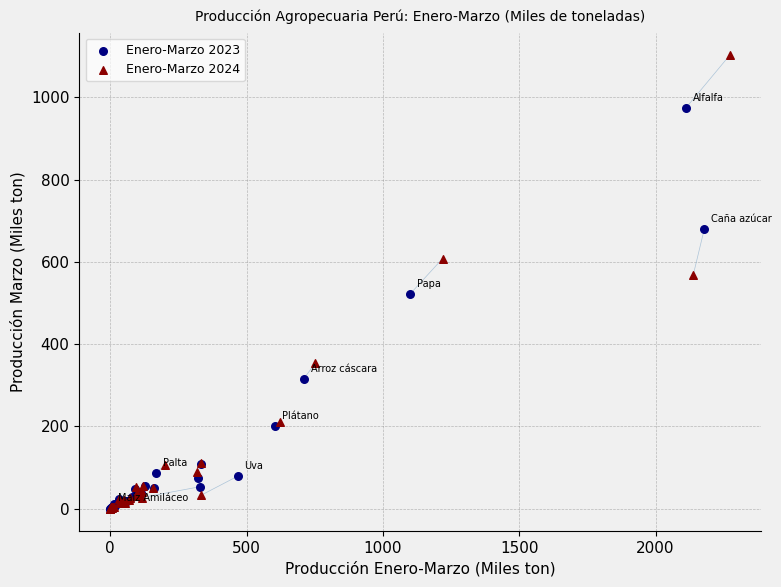

Which series has the widest spread of Y values?

Enero-Marzo 2024